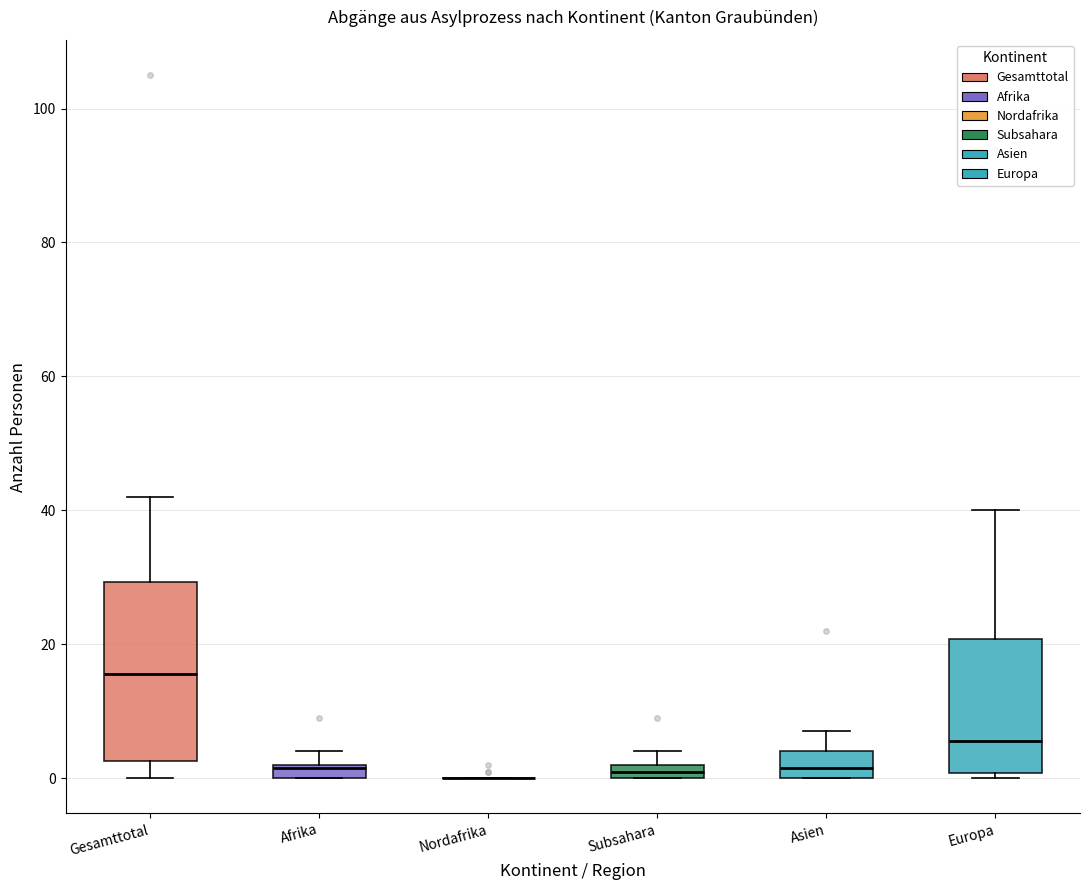

Where does the upper whisker of the box for Europa end on the y-axis? The values are not printed on the chart, so give them approximately, as read against the axis.

40